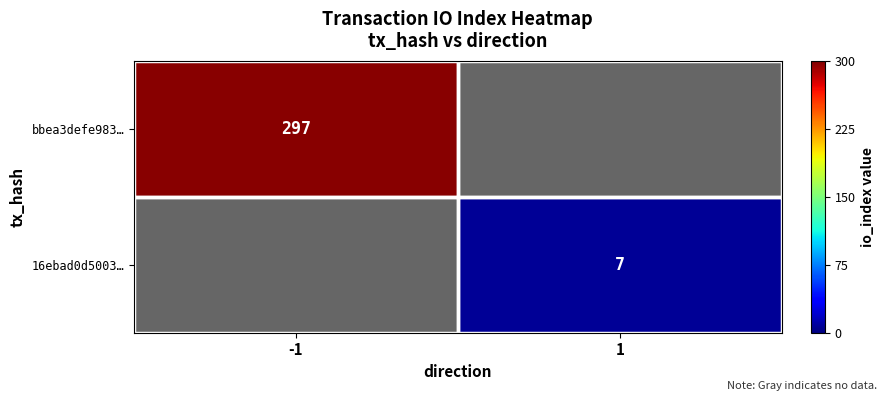

Count the number of data series in this chart.

2